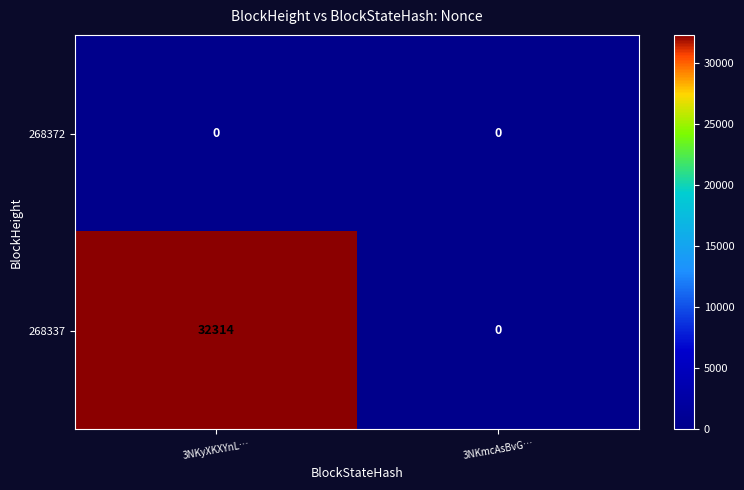

The 268372 series shows 0 at 3NKmcAsBvG…. True or false?

True